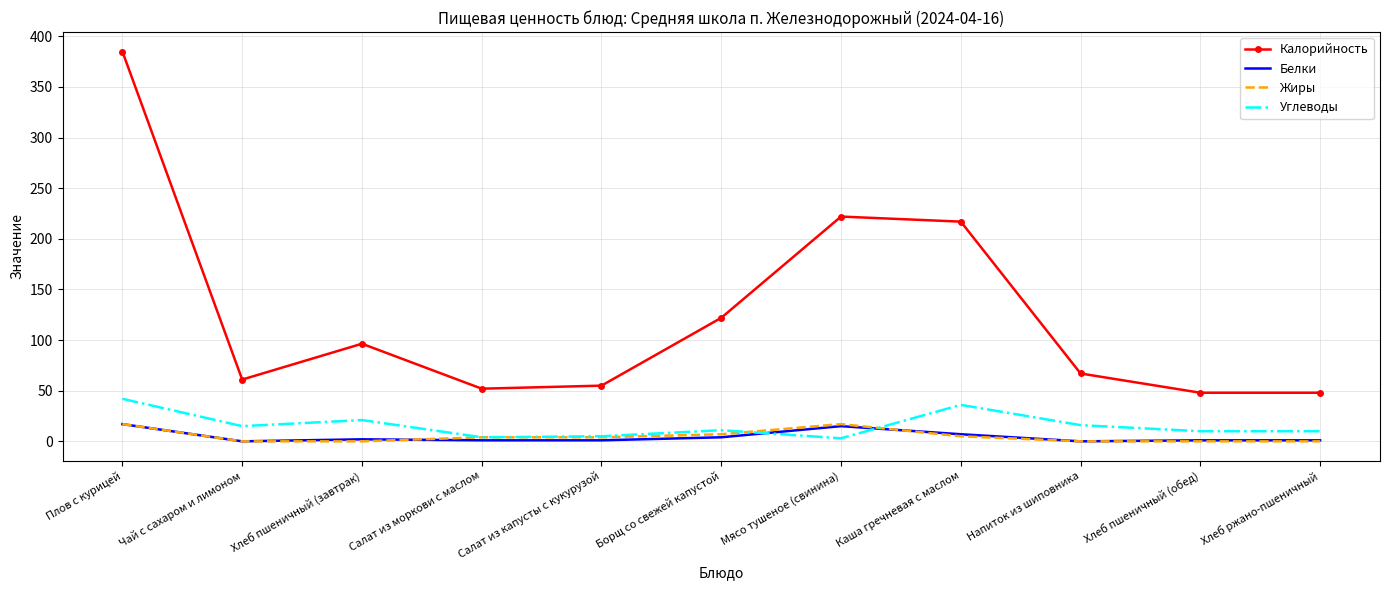

Which series has the largest range (max minus min)?

Калорийность